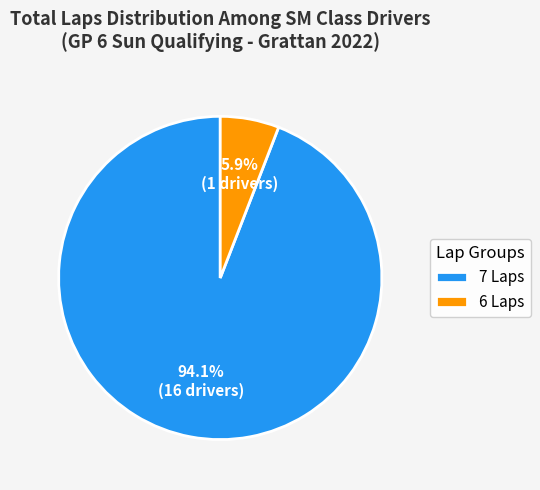

How many segments does this pie chart have?

2